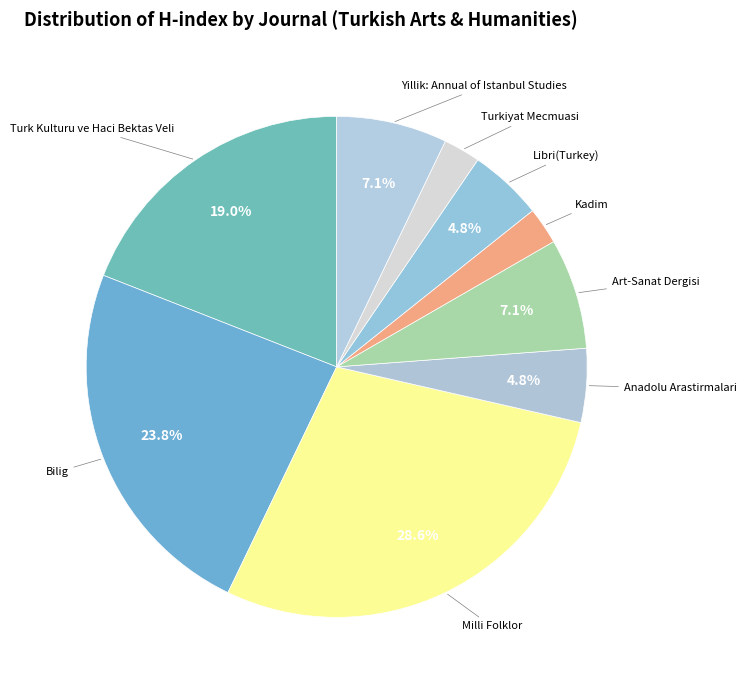

What portion of the pie excludes Anadolu Arastirmalari?

95.2%